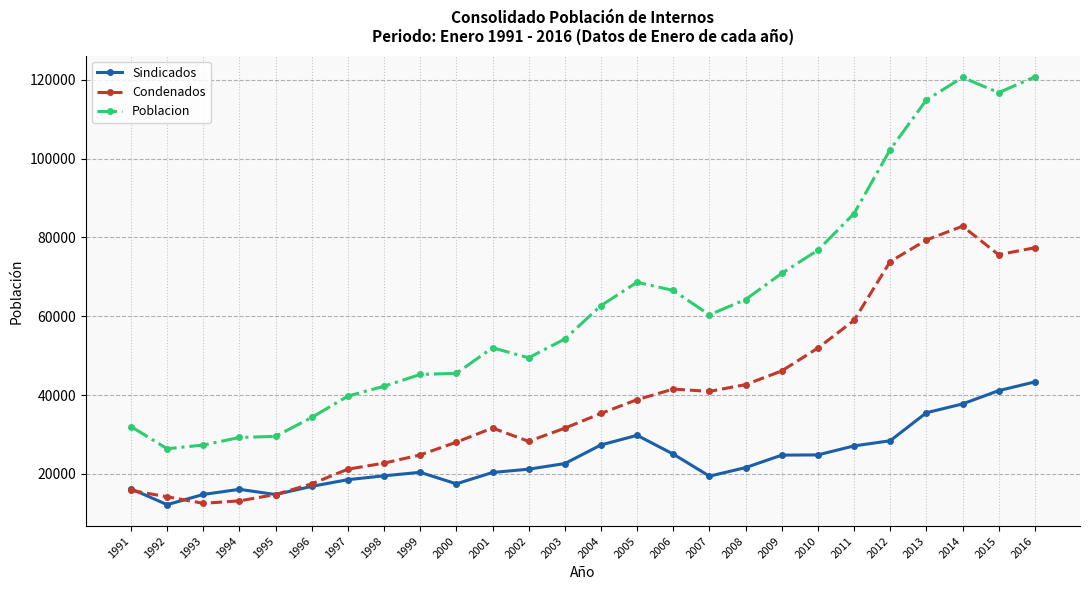

How many values in the Poblacion series are below 60371?

13